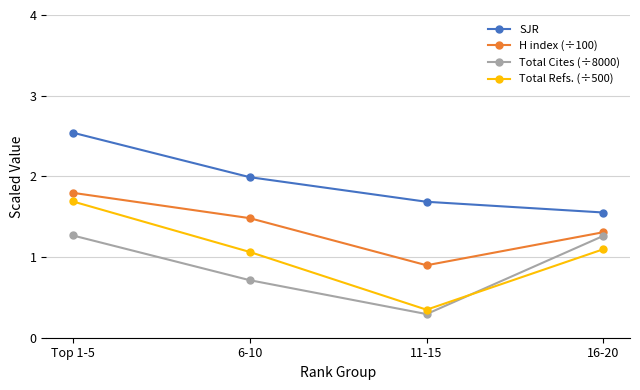

At which category is the sum across all series the highest?

Top 1-5